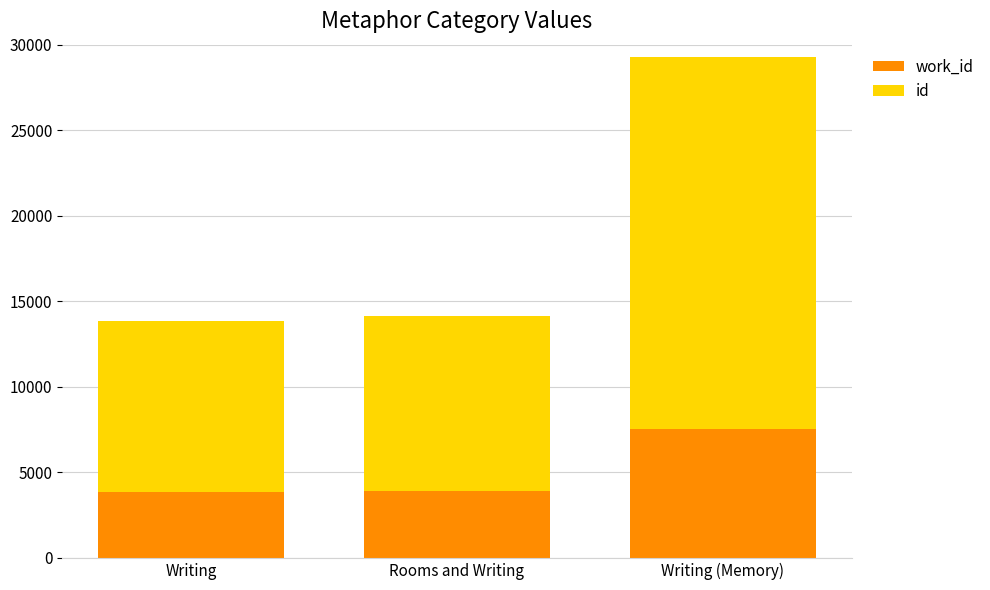

At which category is the sum across all series the highest?

Writing (Memory)